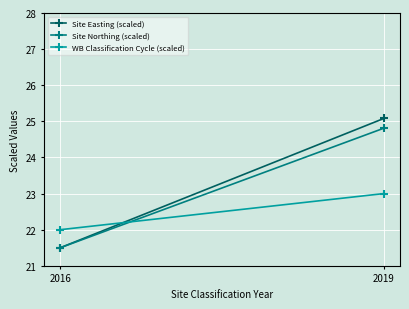

The Site Easting (scaled) series shows 21.5 at 2016. True or false?

True